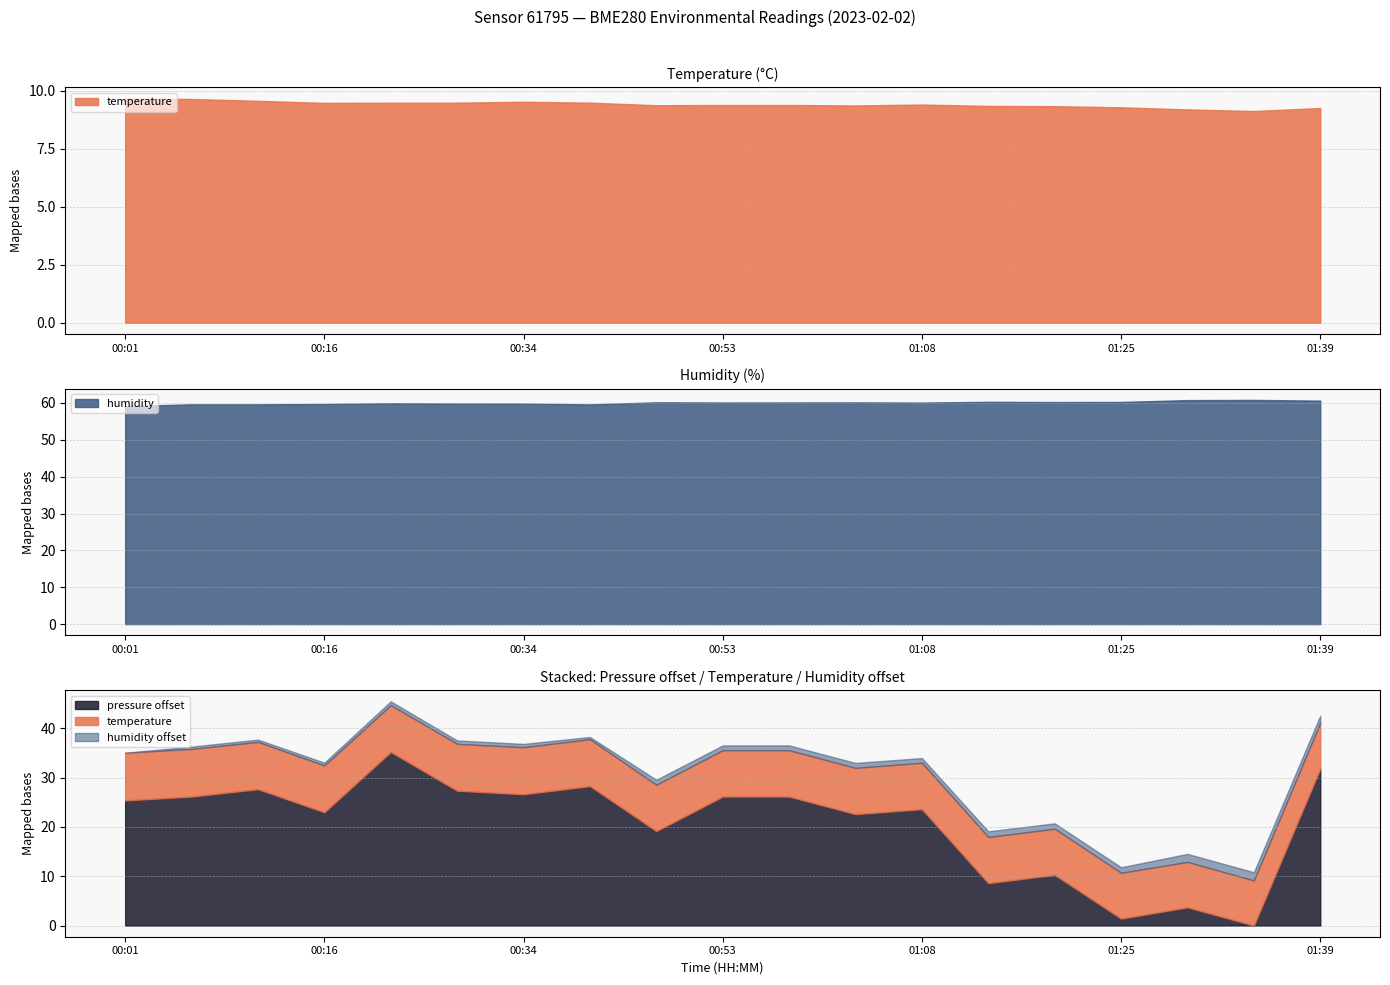

Reading right to left, extract all data points from this chart.

temperature: 9.3	9.1	9.2	9.3	9.3	9.3	9.4	9.4	9.4	9.4	9.4	9.5	9.5	9.5	9.5	9.5	9.6	9.7	9.7
humidity: 60.6	60.8	60.8	60.3	60.2	60.3	60.1	60.2	60.1	60.1	60.2	59.6	59.8	59.9	59.9	59.7	59.6	59.6	59.1
pressure_scaled: 102501.8	102469.9	102473.6	102471.3	102480.2	102478.5	102493.5	102492.5	102496.1	102496.1	102489.1	102498.2	102496.6	102497.3	102505.1	102492.9	102497.6	102496.1	102495.3